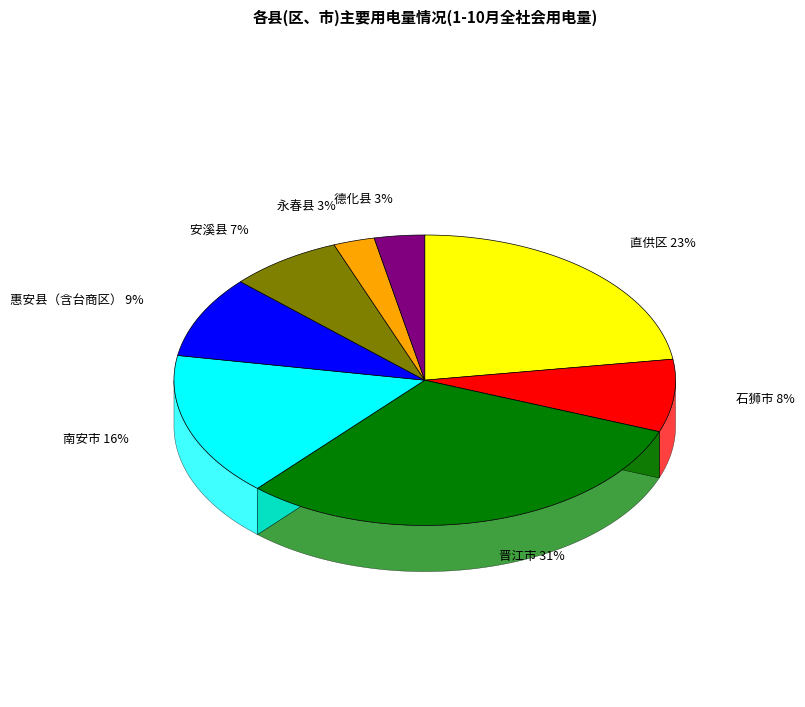

How many segments does this pie chart have?

8